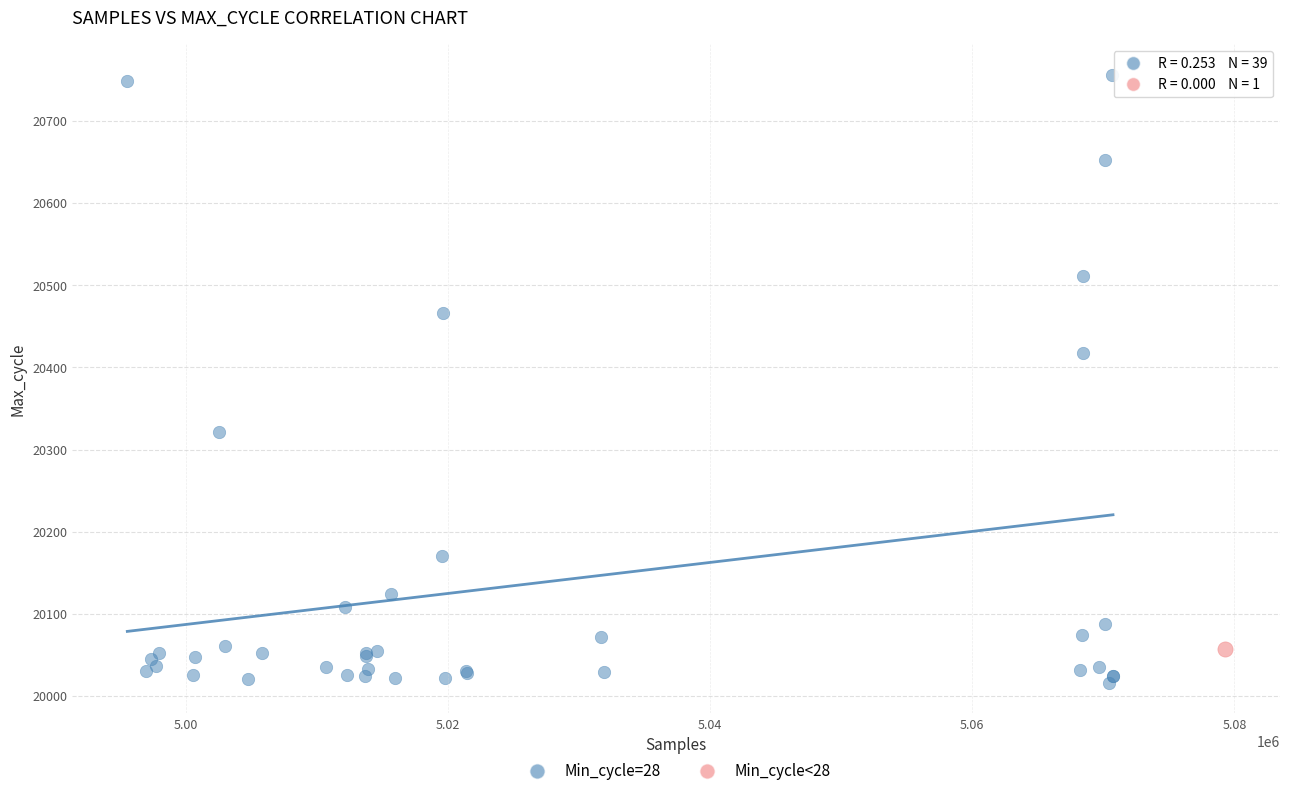

What are all the series names shown in the legend?

Min_cycle=28, Min_cycle<28